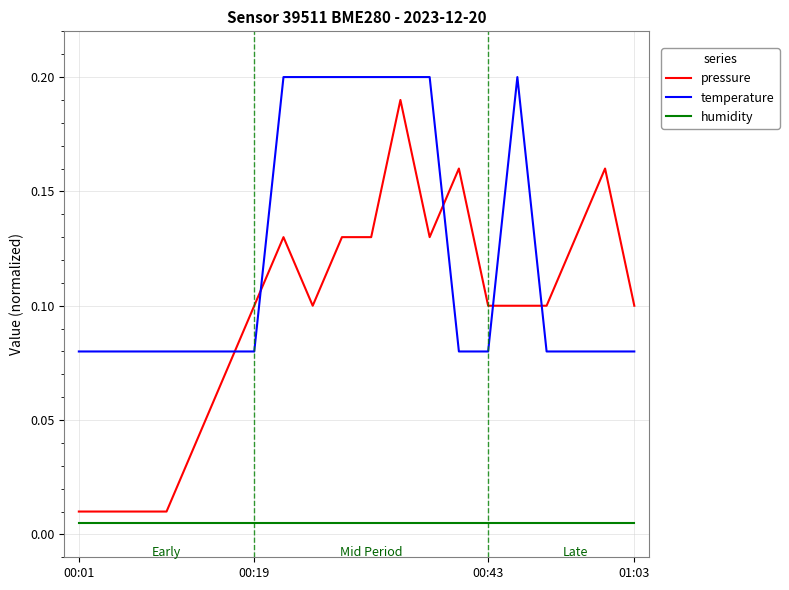

How many temperature values are between 0 and 1?

20